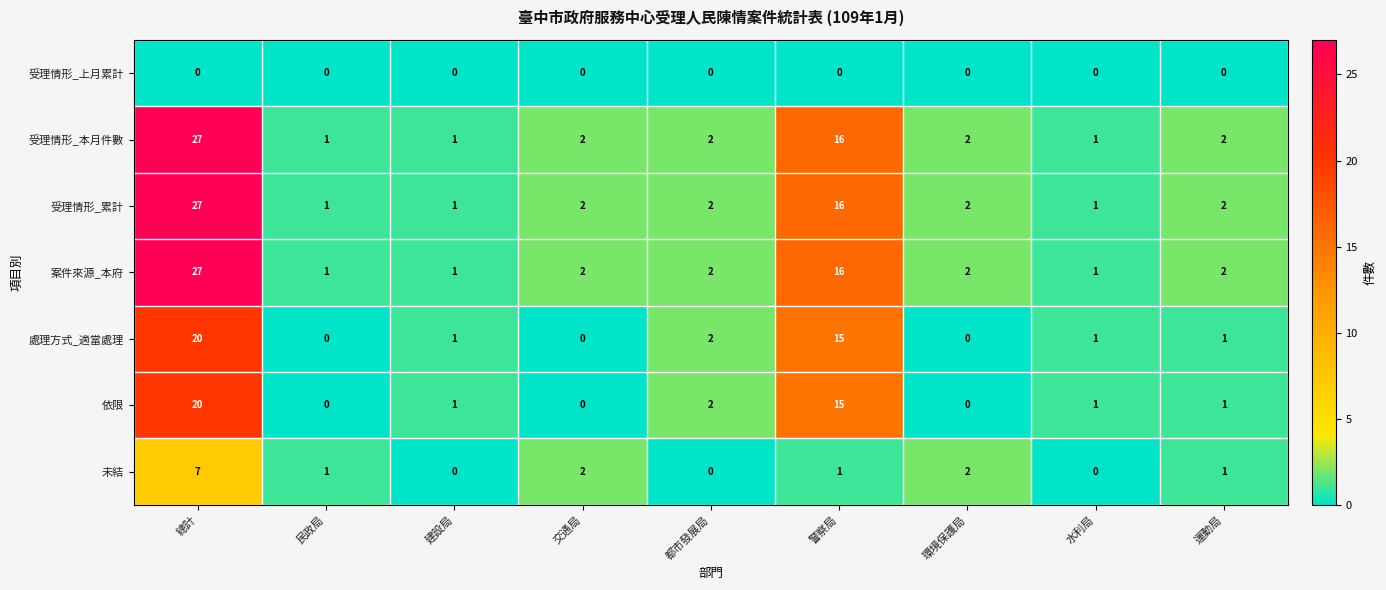

True or false: 受理情形_累計 has a value of 2 at 交通局.

True